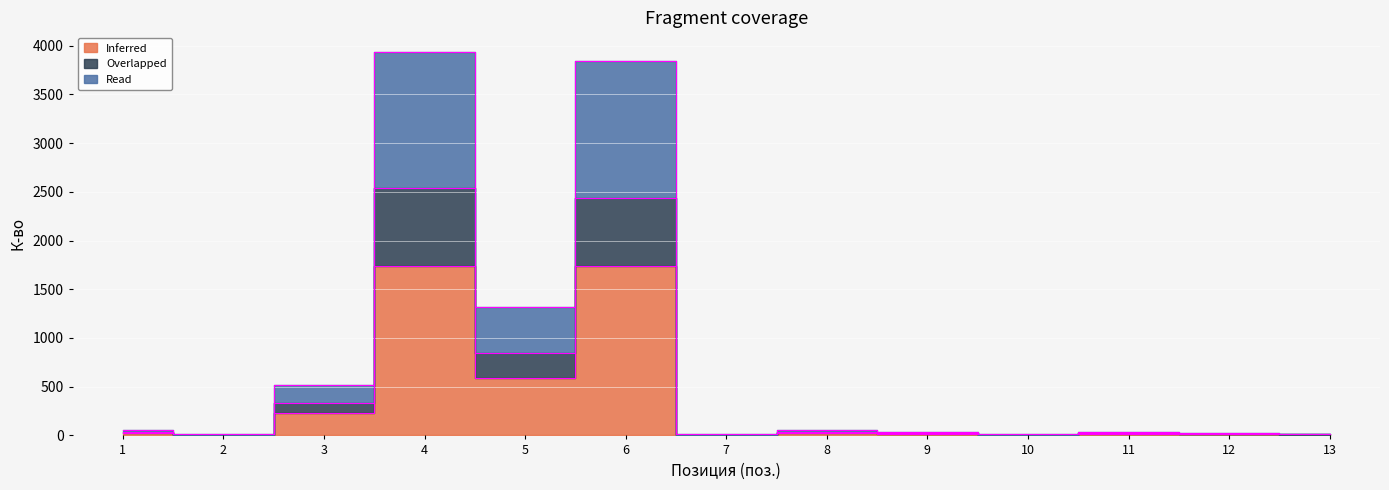

True or false: Overlapped and Read intersect in this chart.

False